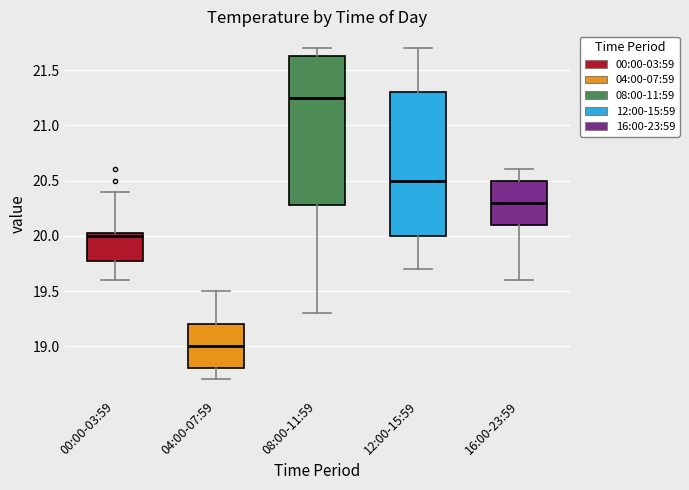

Where is the upper edge of the box for 00:00-03:59 on the y-axis? The values are not printed on the chart, so give them approximately, as read against the axis.

20.05